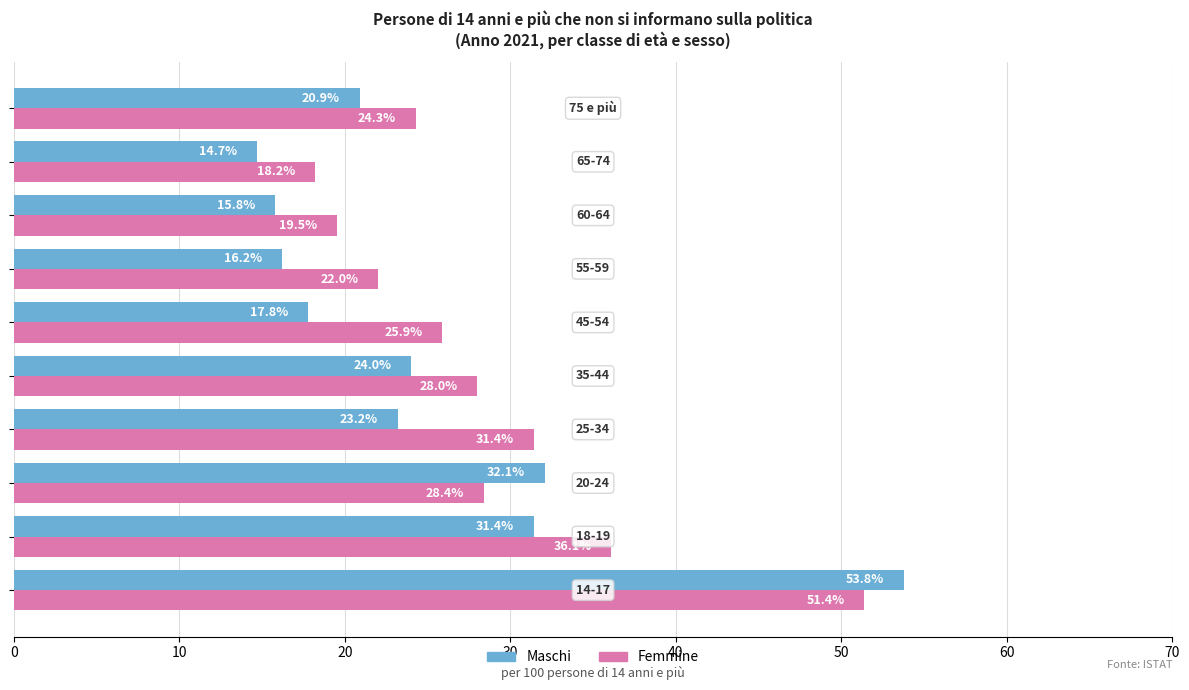

What is the maximum value for Femmine?

51.4